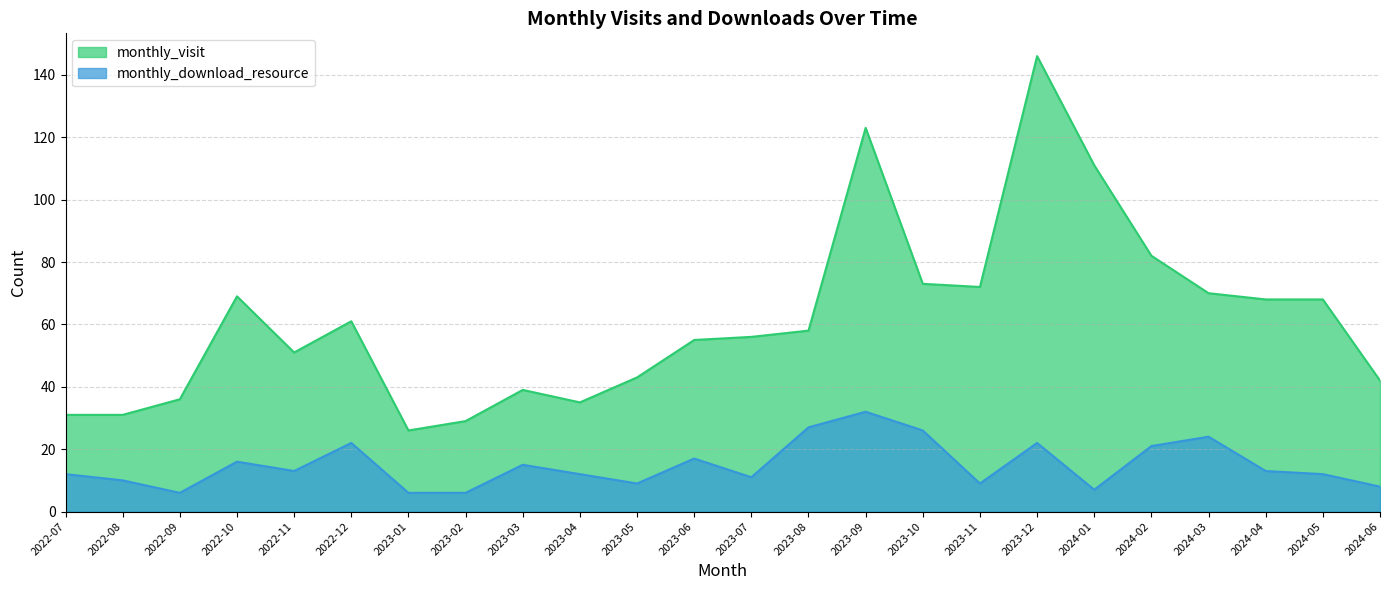

What is the sum of the monthly_download_resource values at 2024-02 and 2023-11?

30